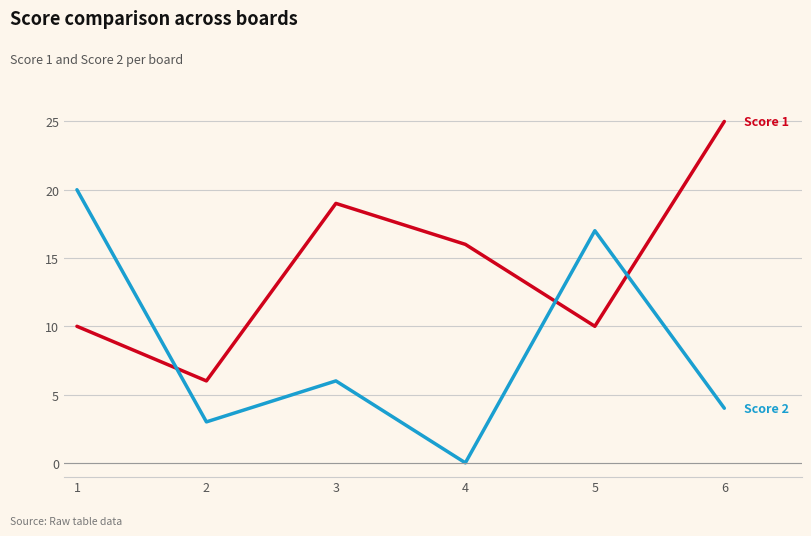

Reading left to right, what are all the values shown in this chart?

Score 1: 1=10	2=6	3=19	4=16	5=10	6=25
Score 2: 1=20	2=3	3=6	4=0	5=17	6=4